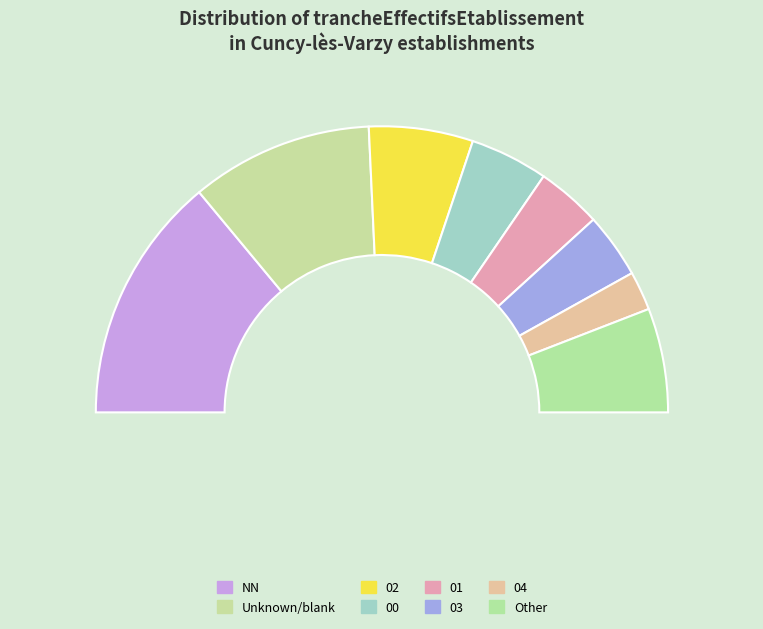

What portion of the pie excludes 05?

97.1%